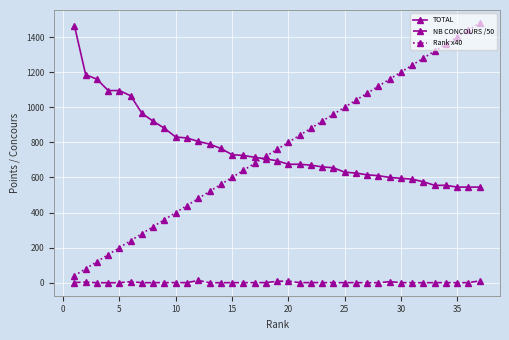

Does the chart display data point markers on the line(s)?

Yes